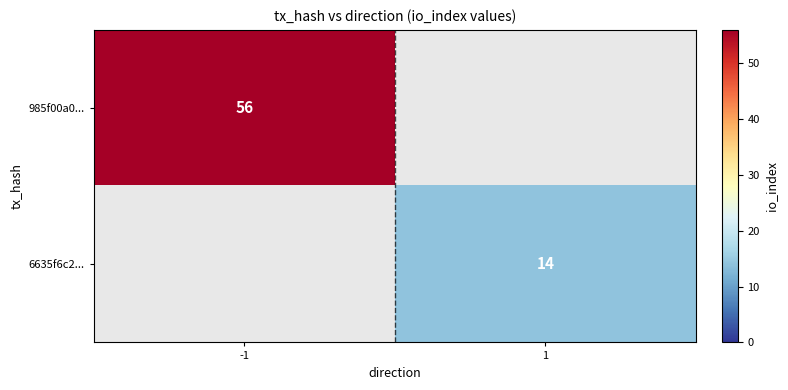

Which label corresponds to the smallest value in the chart?

1